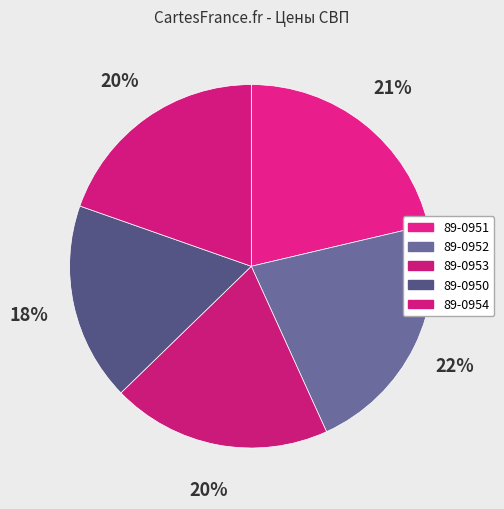

To the nearest percent, what is the combined percentage of 89-0950 and 89-0951?

39%